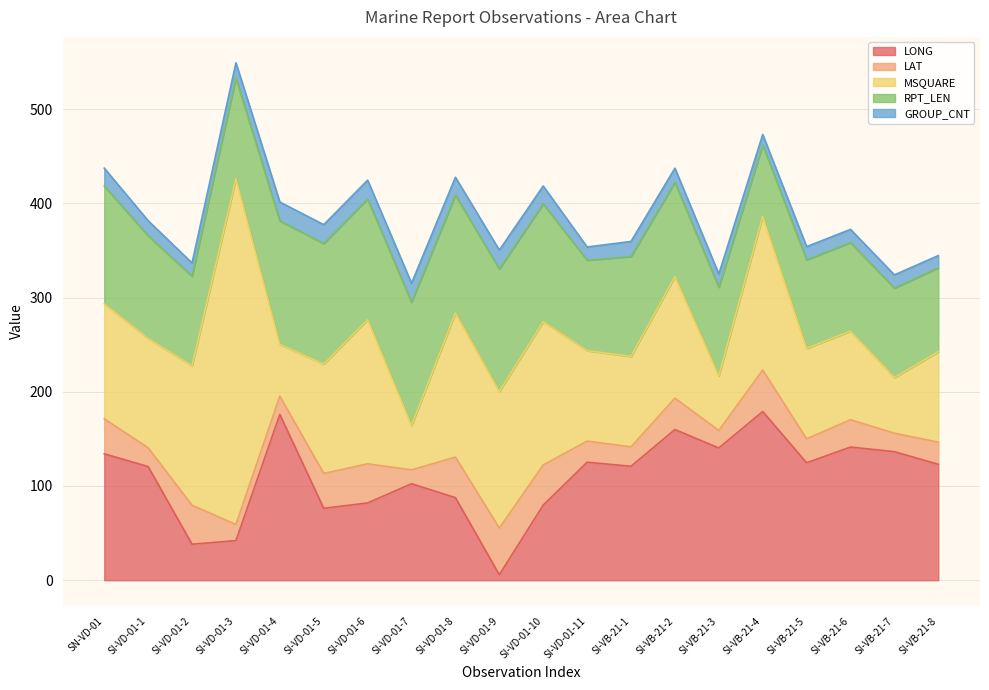

What is the label of the 9th point from the left?

SI-VD-01-8